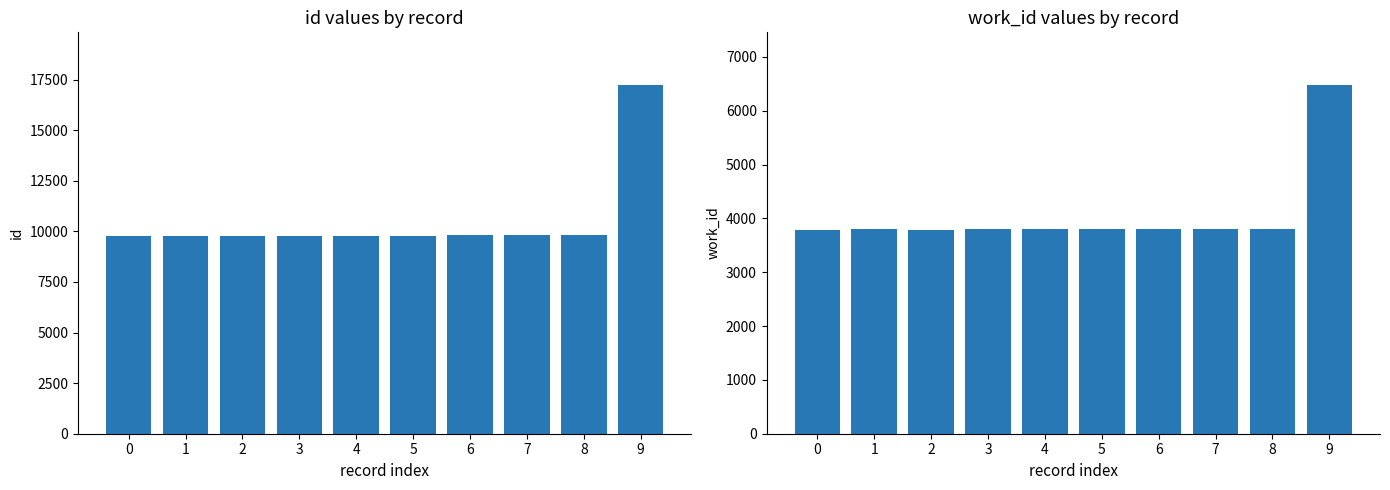

How many categories are shown in the chart?

10